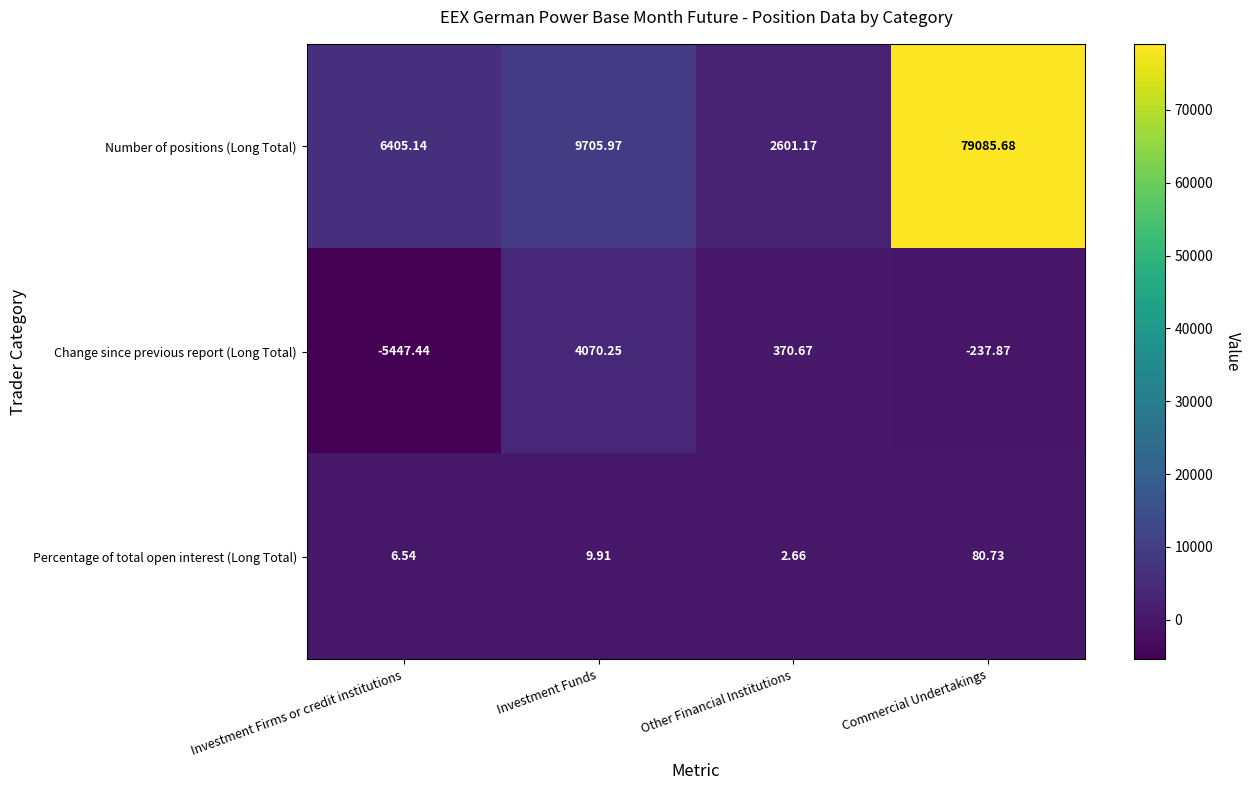

At how many categories does at least one series exceed 10650?

1